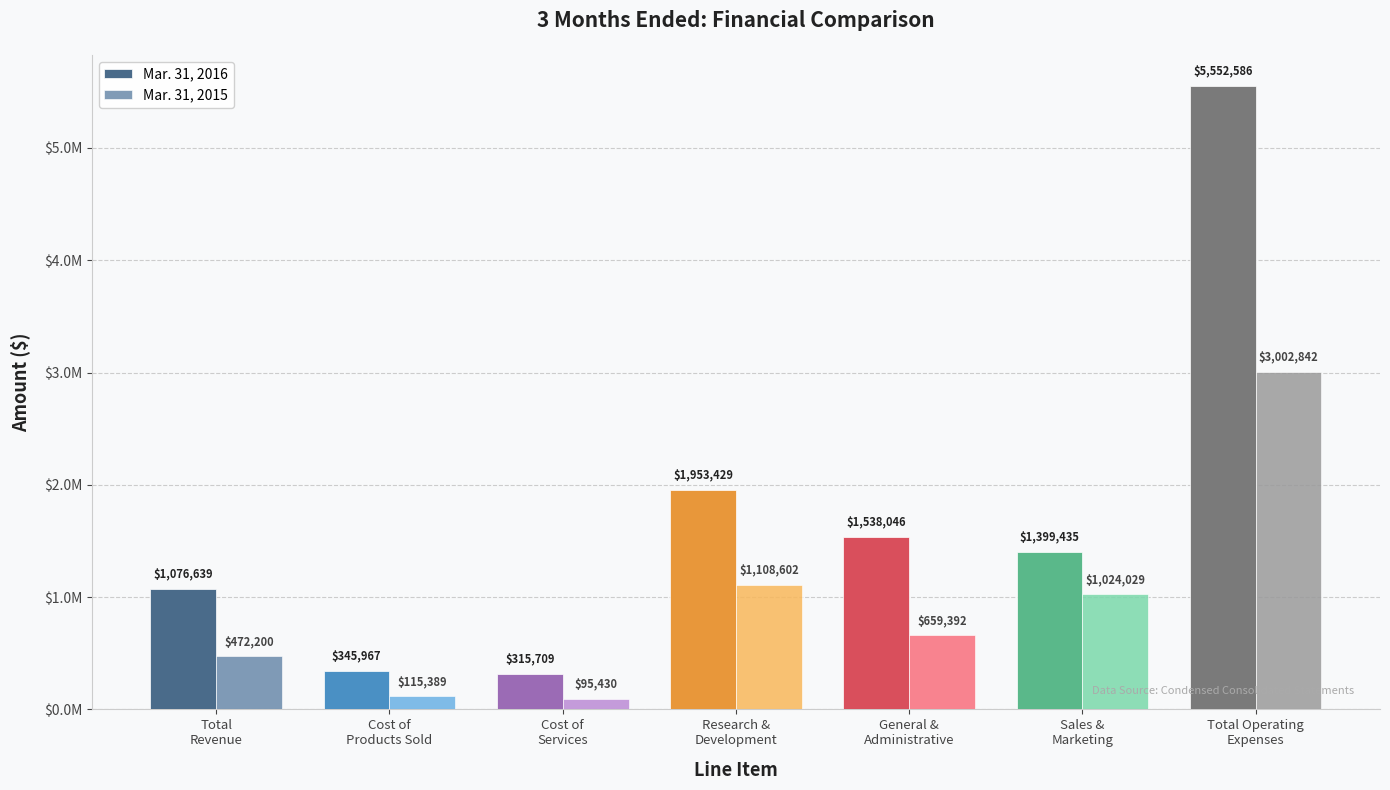

The value of Mar. 31, 2015 at Sales &
Marketing is 1671180. True or false?

False